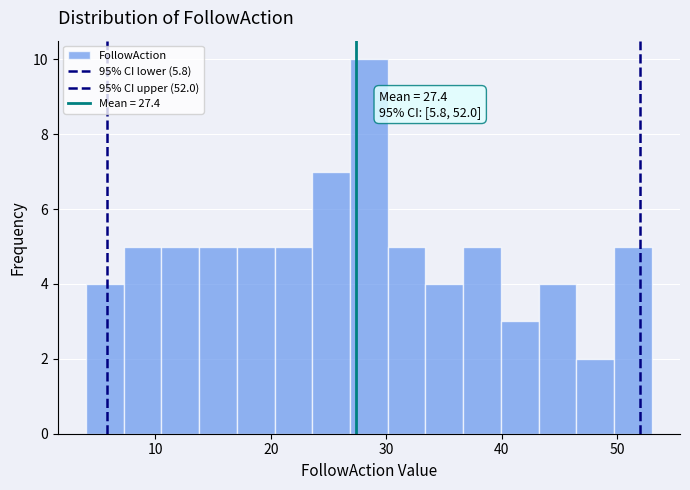

Read against the x-axis, roughly where is the centre of the tallest bar?

29